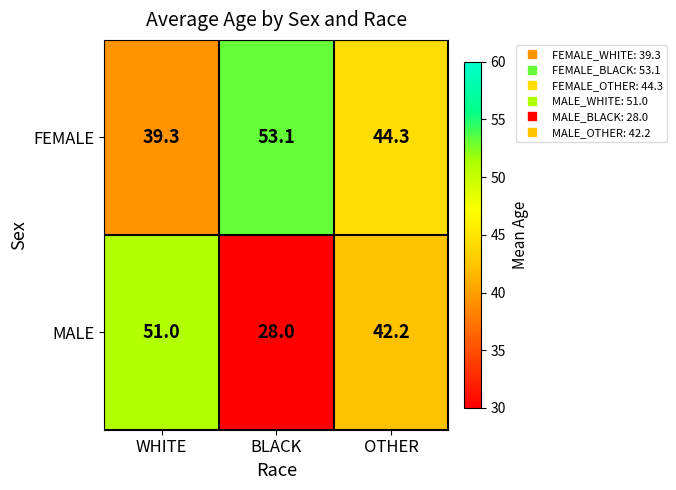

Reading left to right, list all the values displayed in this chart.

FEMALE: 39.3	53.1	44.3
MALE: 51.0	28.0	42.2